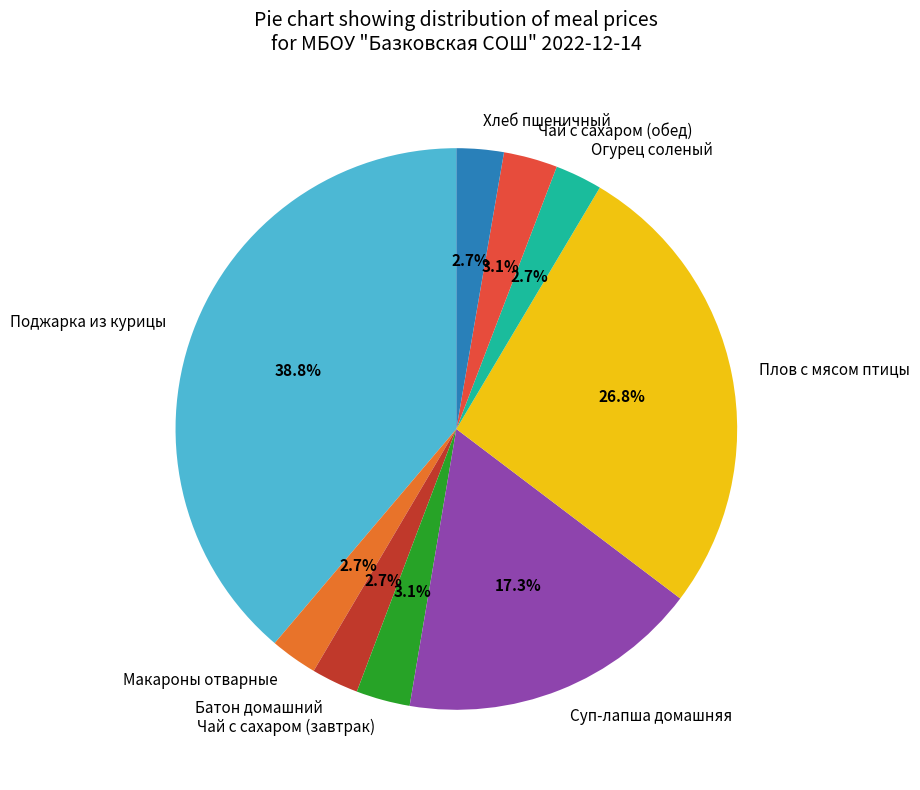

Which category has the biggest portion of the pie?

Поджарка из курицы